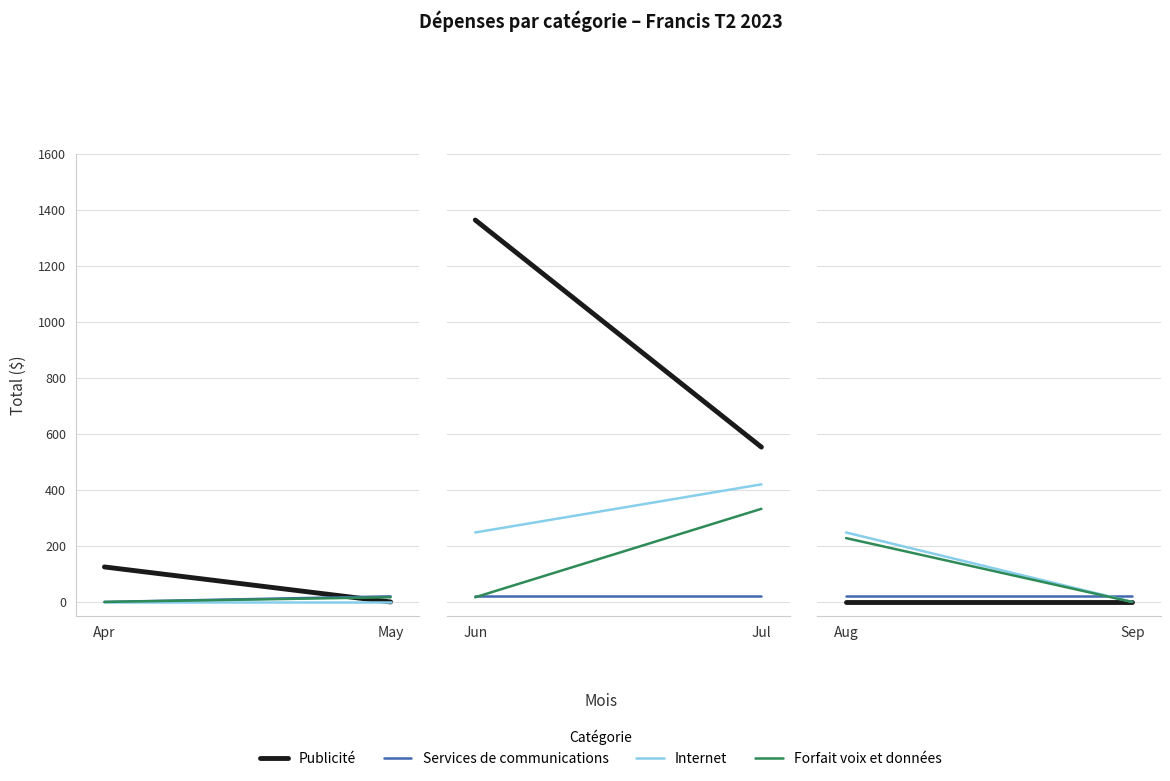

What are all the series names shown in the legend?

Publicité, Services de communications, Internet, Forfait voix et données